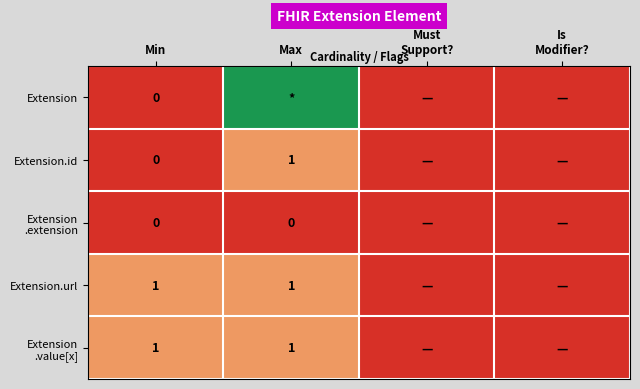

The Extension.id series shows 1 at Max. True or false?

True